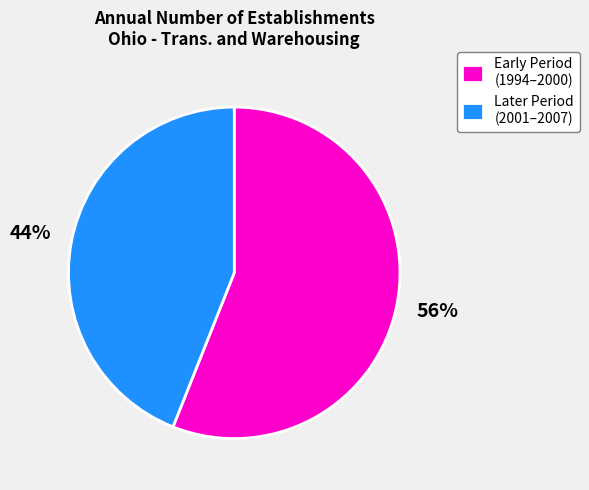

Combined, do Early Period (1994–2000) and Later Period (2001–2007) account for over 50%?

Yes